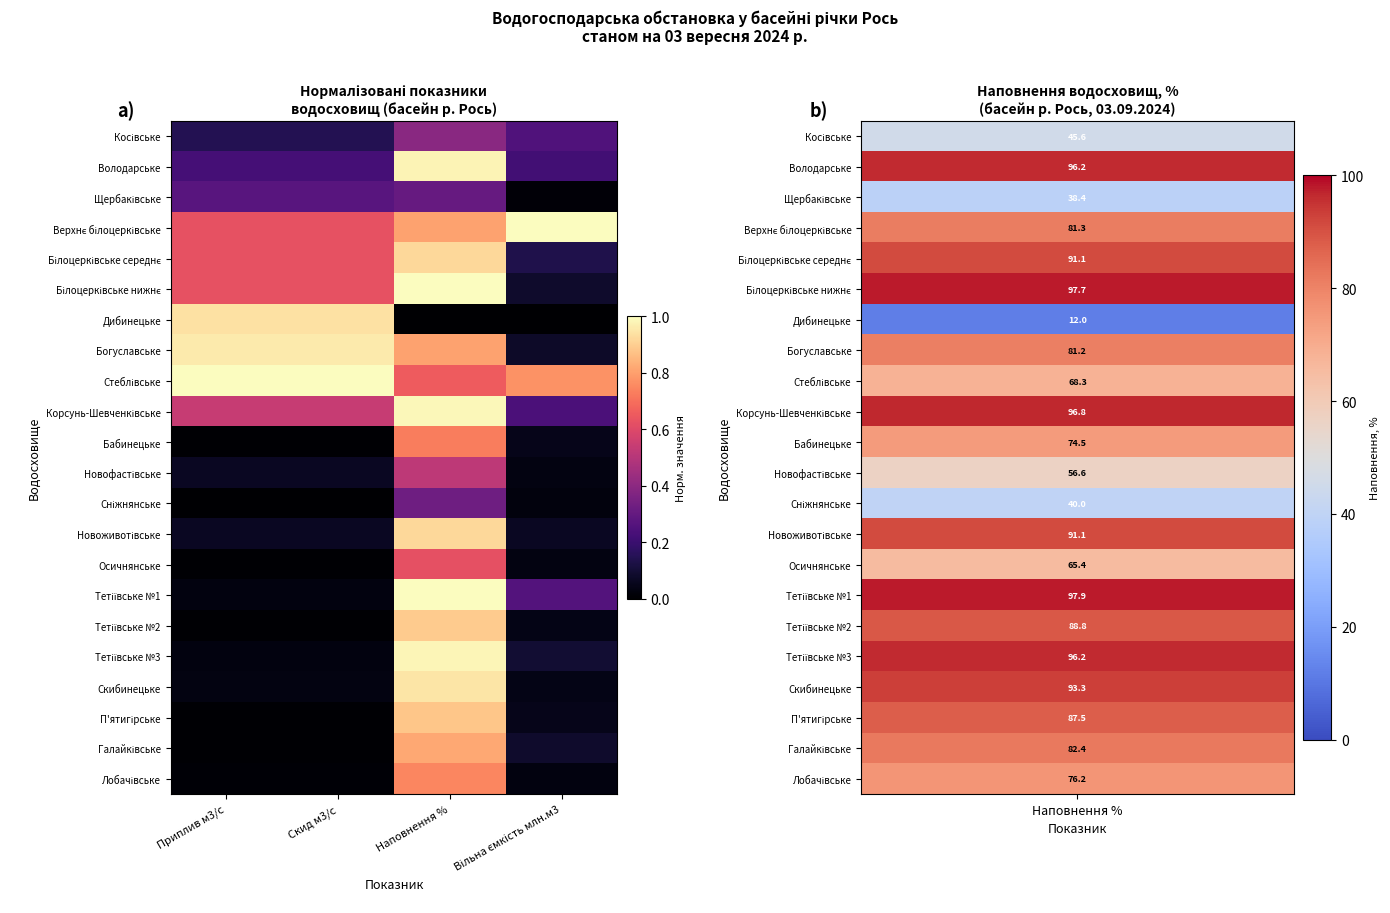

What is the total value across all series at Приплив м3/с?

6.2